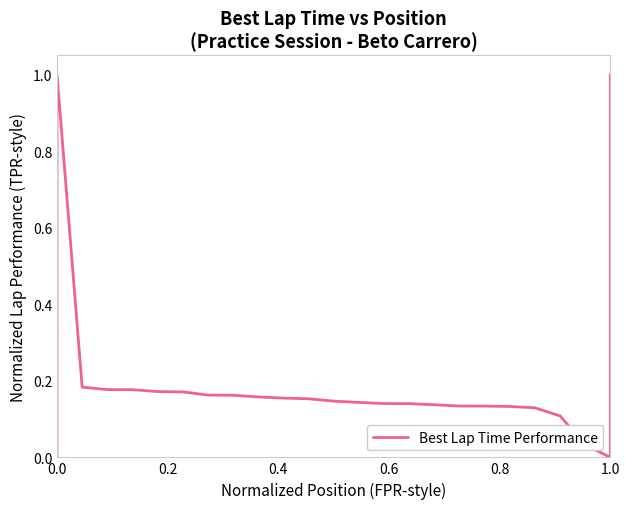

What is the maximum value shown in the chart?

1.0